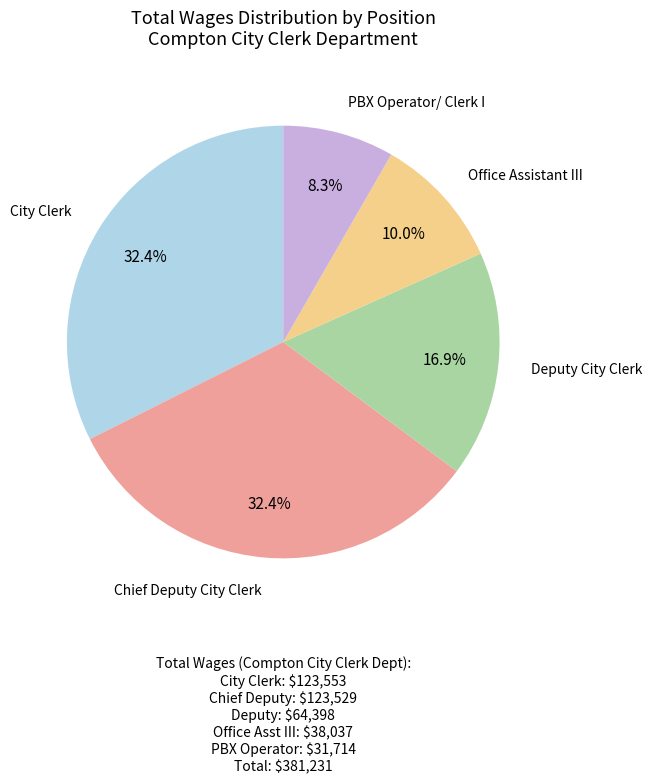

How many slices are in this pie chart?

5